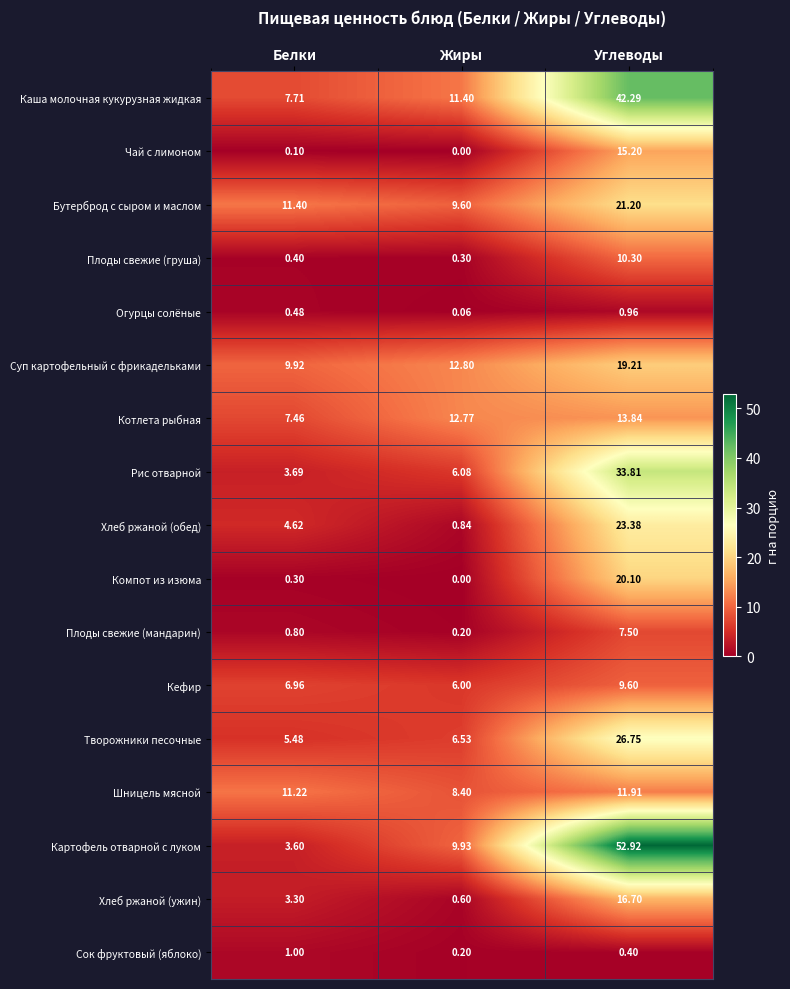

At Углеводы, list the series in order from largest to smallest.

Картофель отварной с луком, Каша молочная кукурузная жидкая, Рис отварной, Творожники песочные, Хлеб ржаной (обед), Бутерброд с сыром и маслом, Компот из изюма, Суп картофельный с фрикадельками, Хлеб ржаной (ужин), Чай с лимоном, Котлета рыбная, Шницель мясной, Плоды свежие (груша), Кефир, Плоды свежие (мандарин), Огурцы солёные, Сок фруктовый (яблоко)